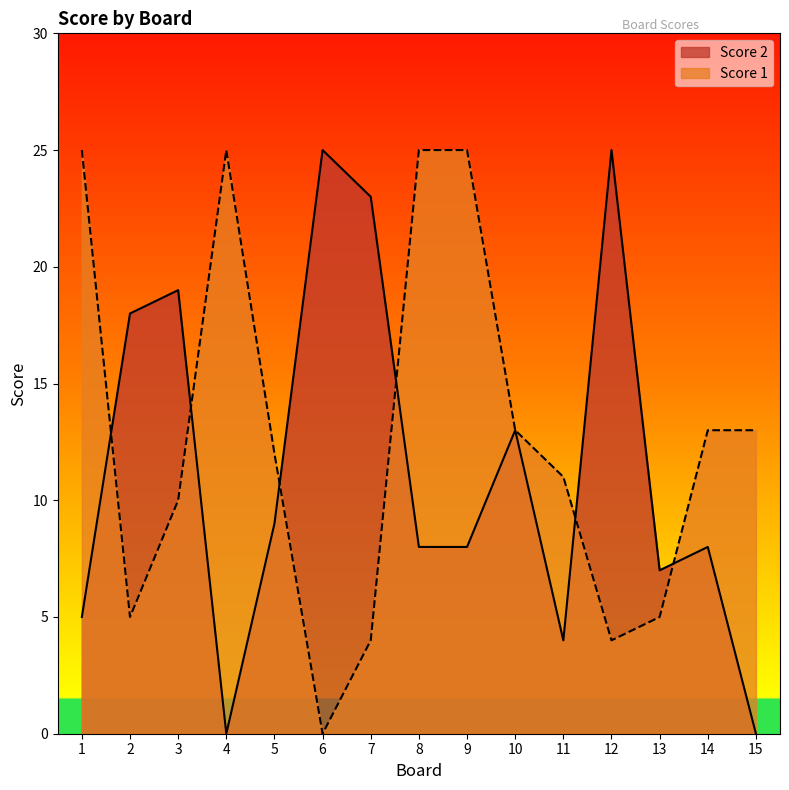

Is the value of Score 2 at 10 greater than the value of Score 1 at 14?

No